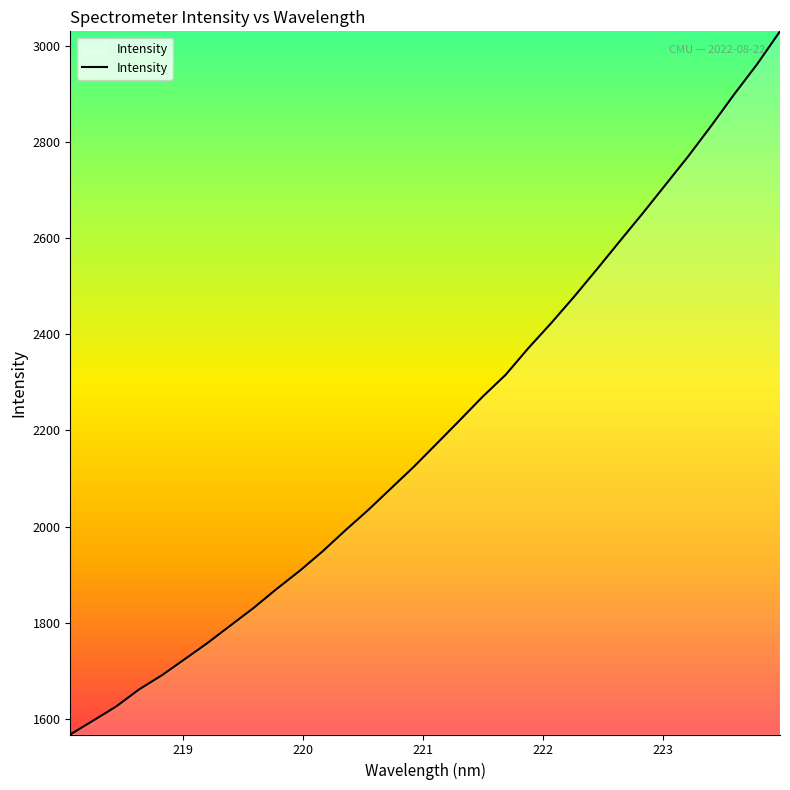

What is the smallest value displayed?

1567.6